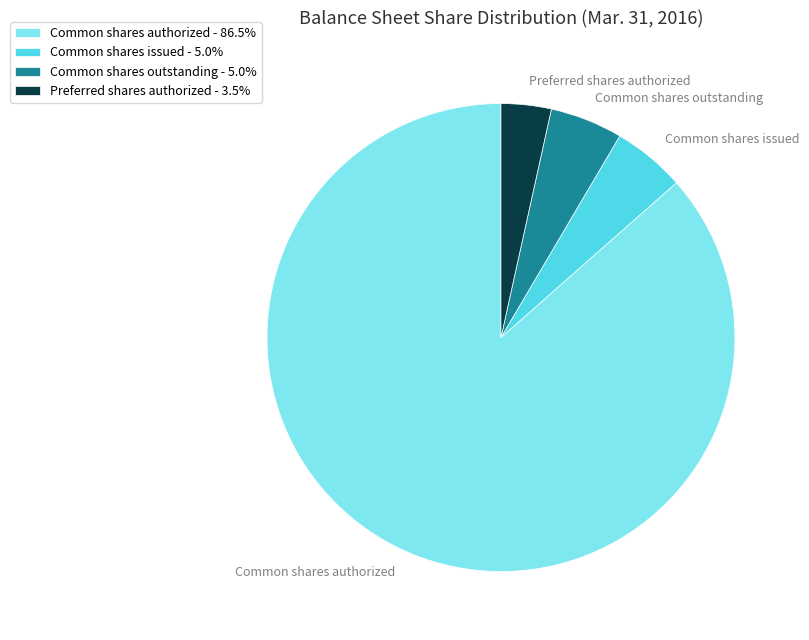

Is there any slice that represents more than half of the pie?

Yes